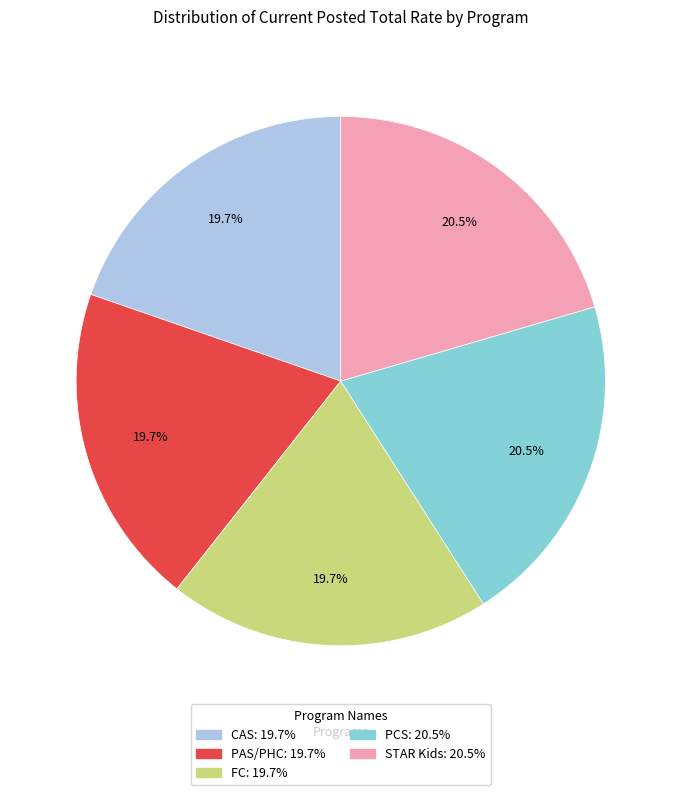

How much of the chart is everything except FC?

80.3%